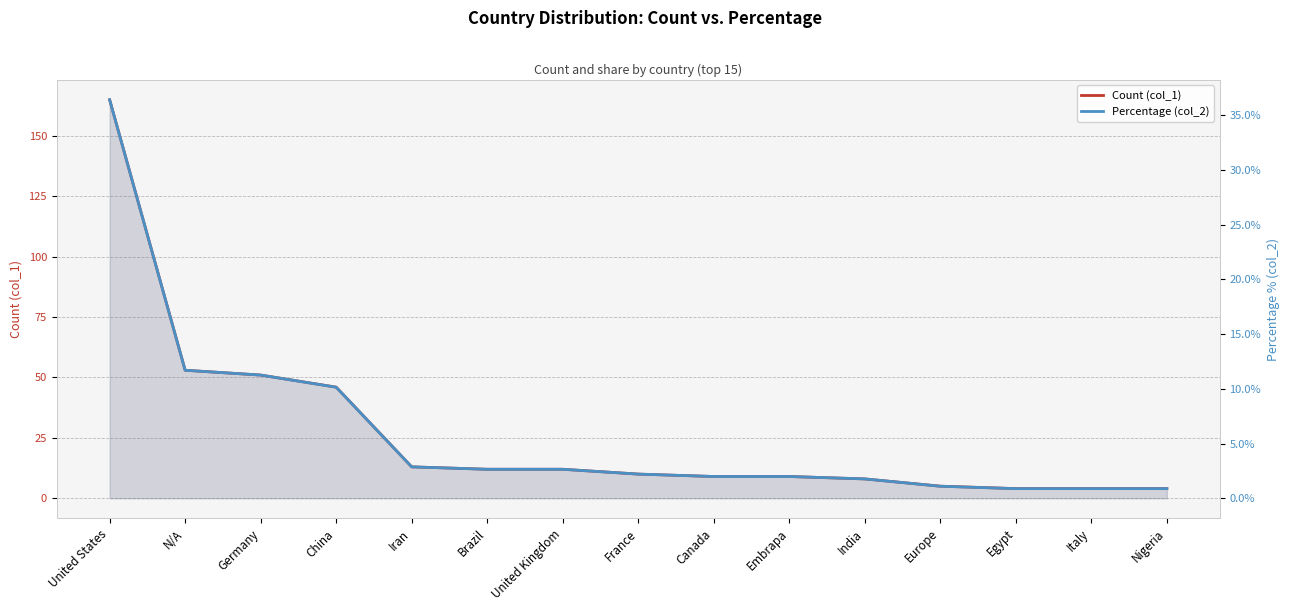

Is it true that Count (col_1) equals 7.5 at Brazil?

False